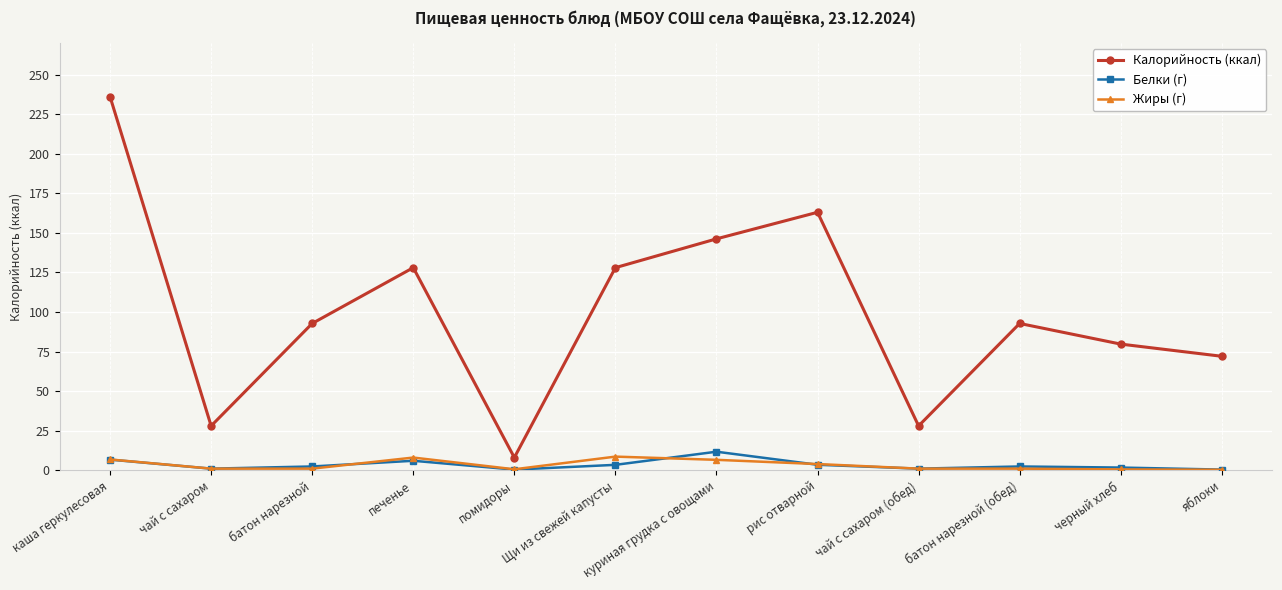

What is the sum of the Жиры (г) values at куриная грудка с овощами and Щи из свежей капусты?

15.2